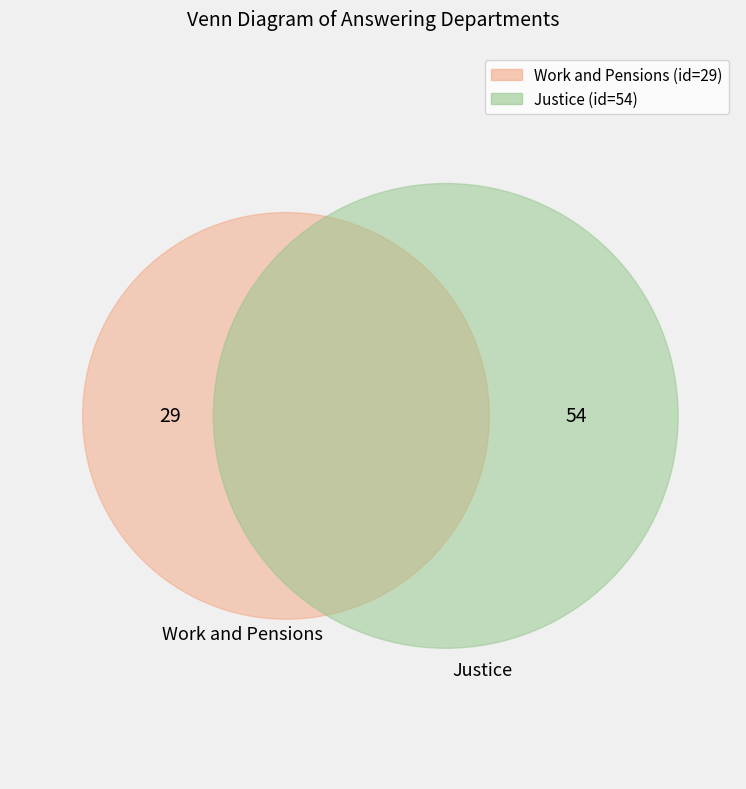

What is the majority slice?

Justice